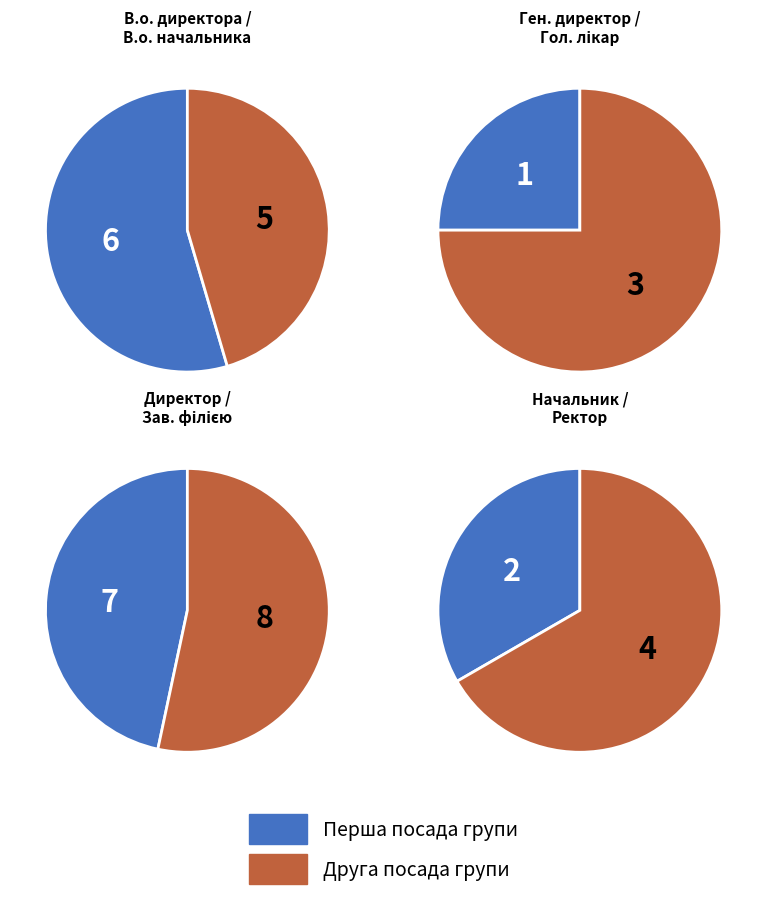

What is the smallest slice in the pie chart?

Генеральний директор